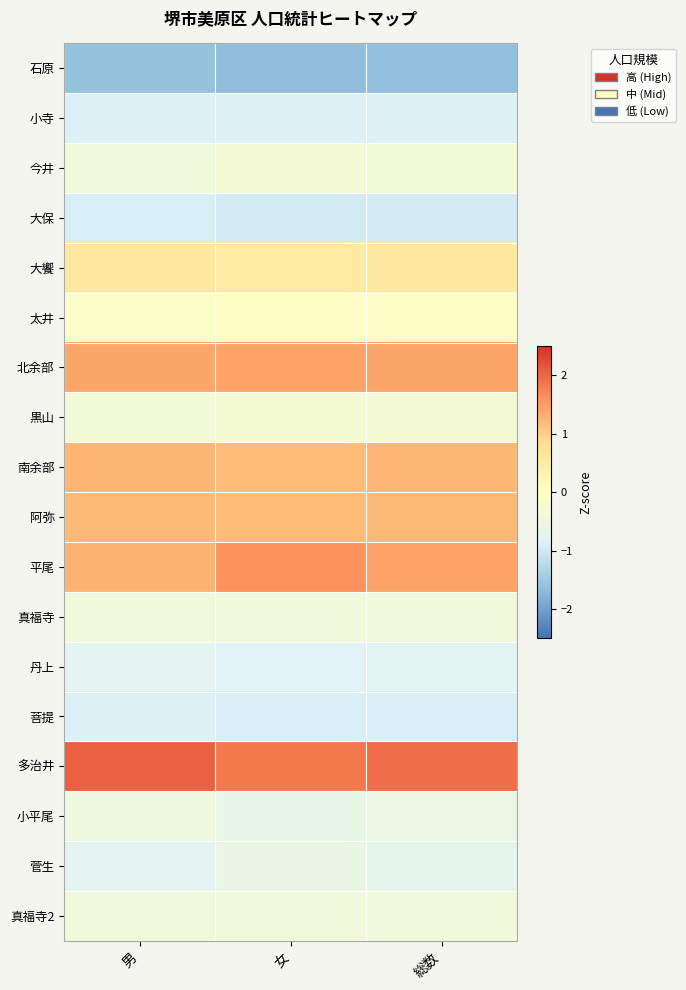

At how many categories does at least one series exceed -1?

3